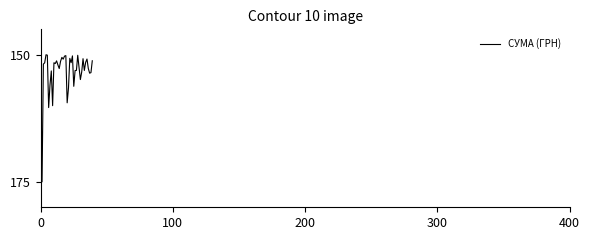

What is the maximum value shown in the chart?

175.0